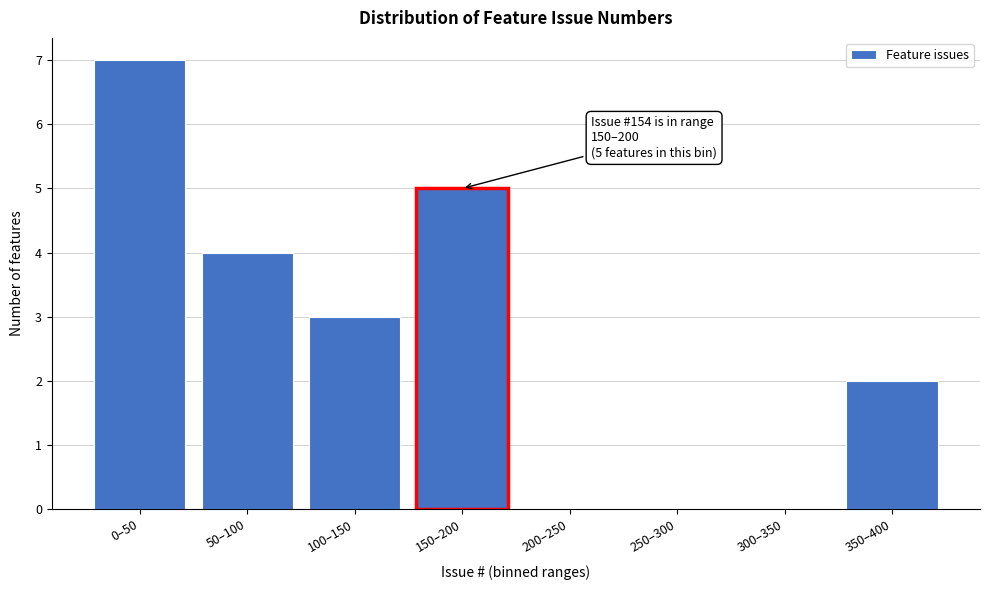

Reading left to right, what are all the values shown in this chart?

0–50=7	50–100=4	100–150=3	150–200=5	200–250=0	250–300=0	300–350=0	350–400=2